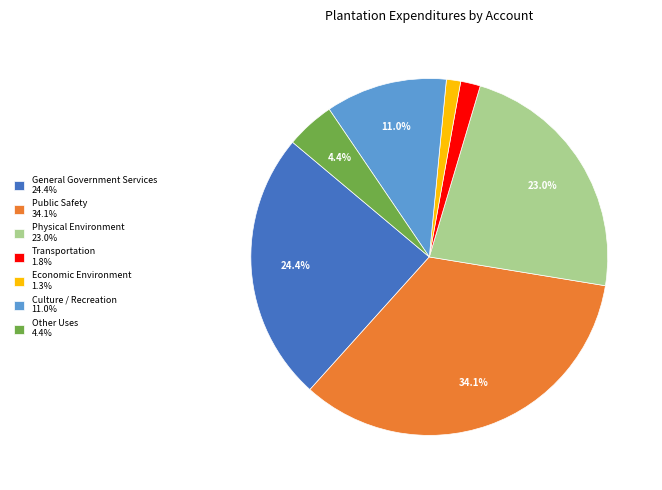

Do Physical Environment and Culture / Recreation together represent more than half of the pie?

No